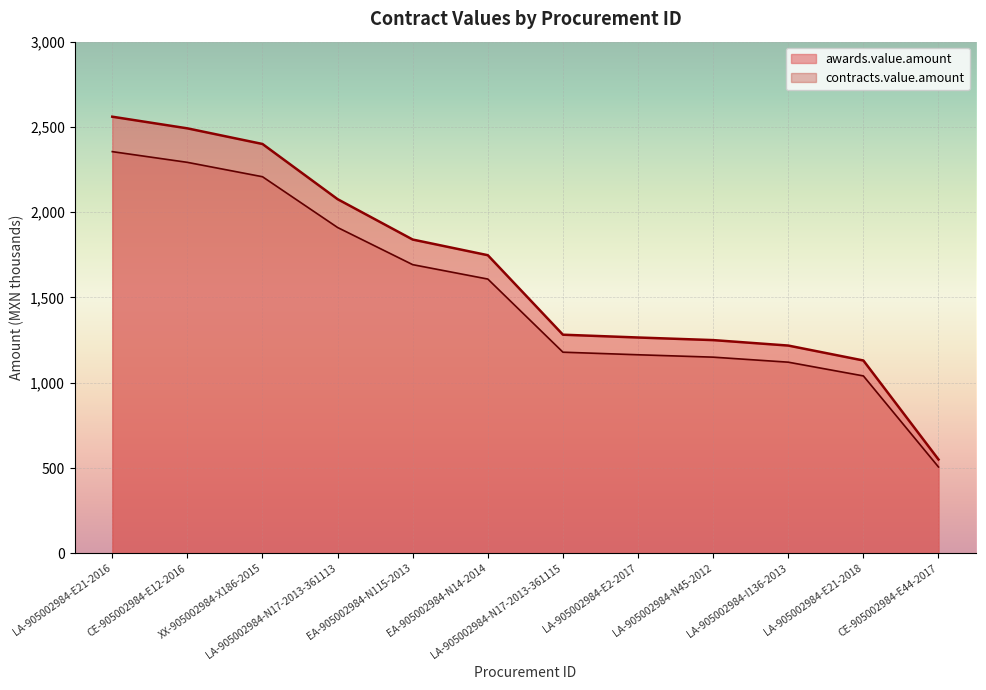

Count the number of data series in this chart.

2